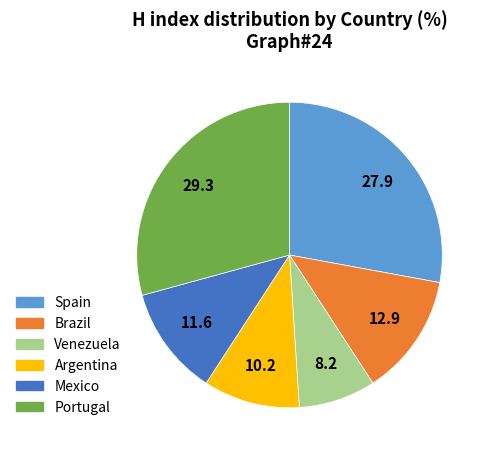

Which slice is the largest?

Portugal